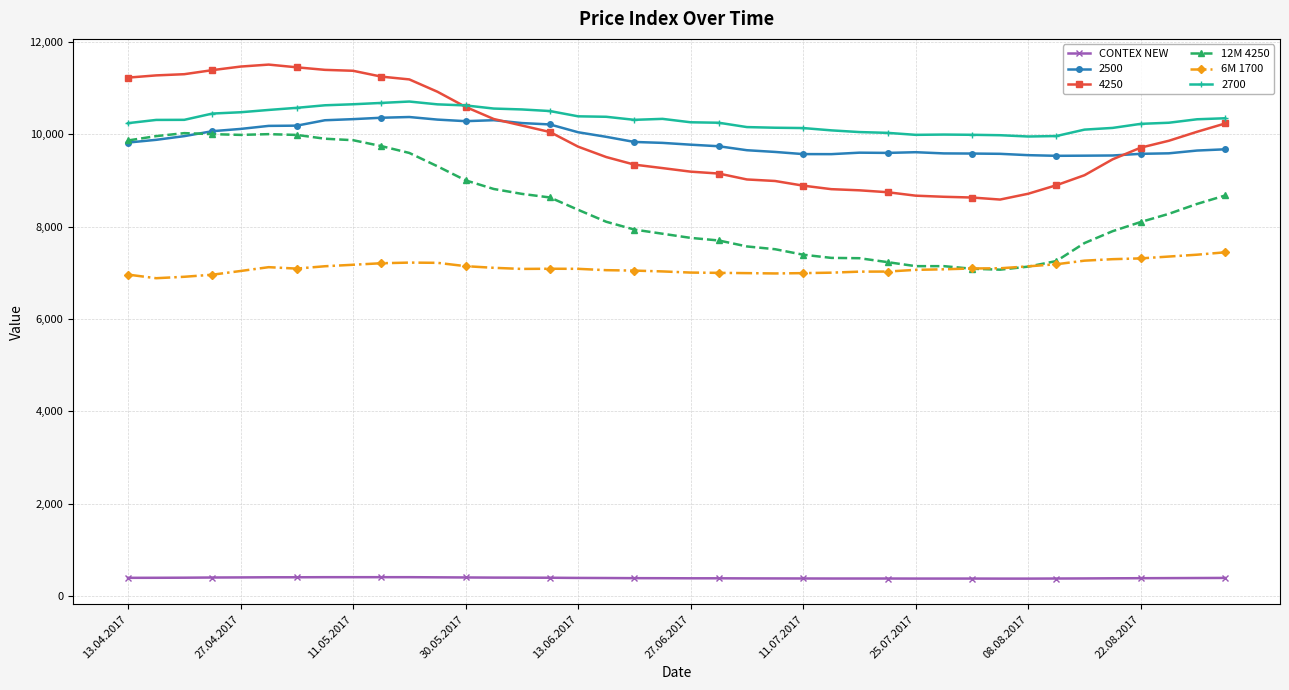

True or false: 6M 1700 has more than 2 interior local peaks.

True